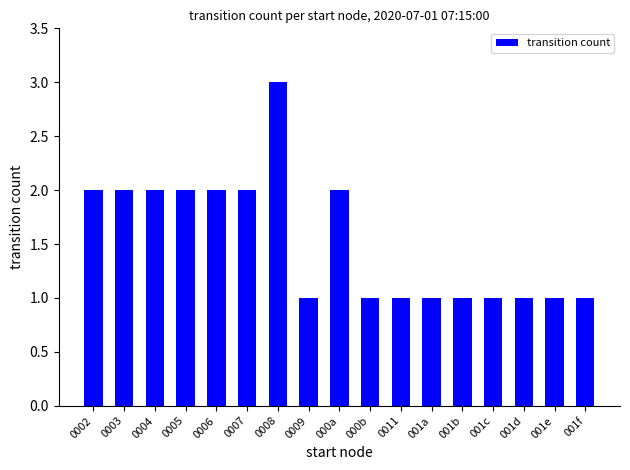

What value does the data have at 001e?

1